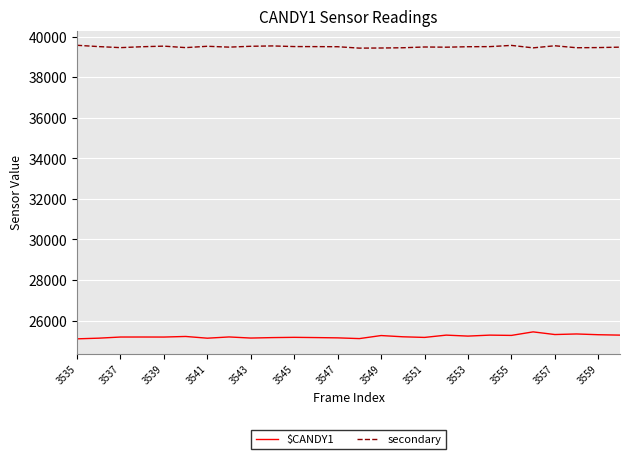

True or false: $CANDY1 and secondary cross at least once.

False